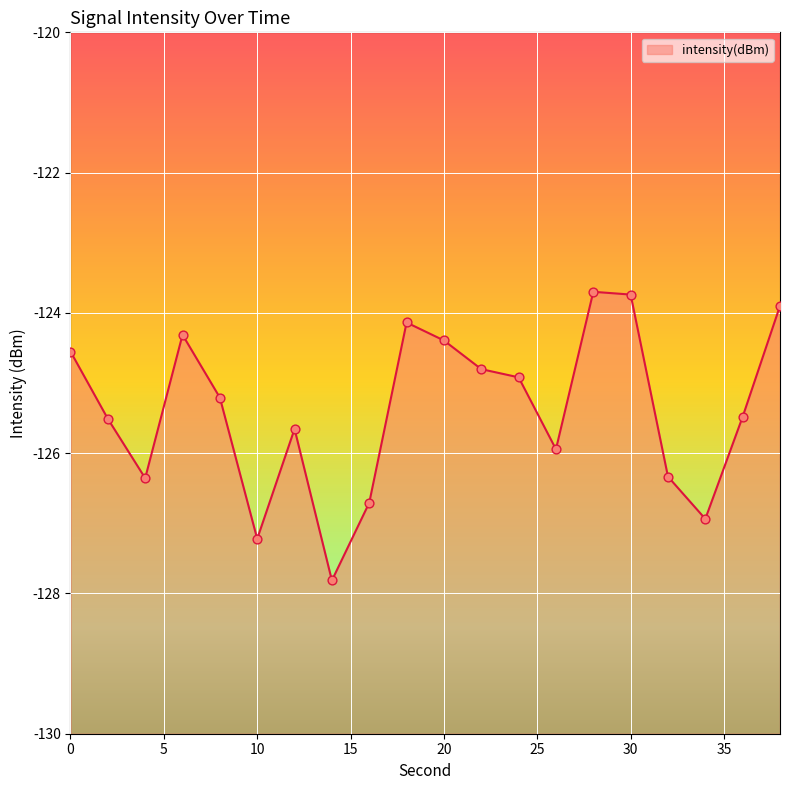

Which has a higher value, 32 or 12?

12